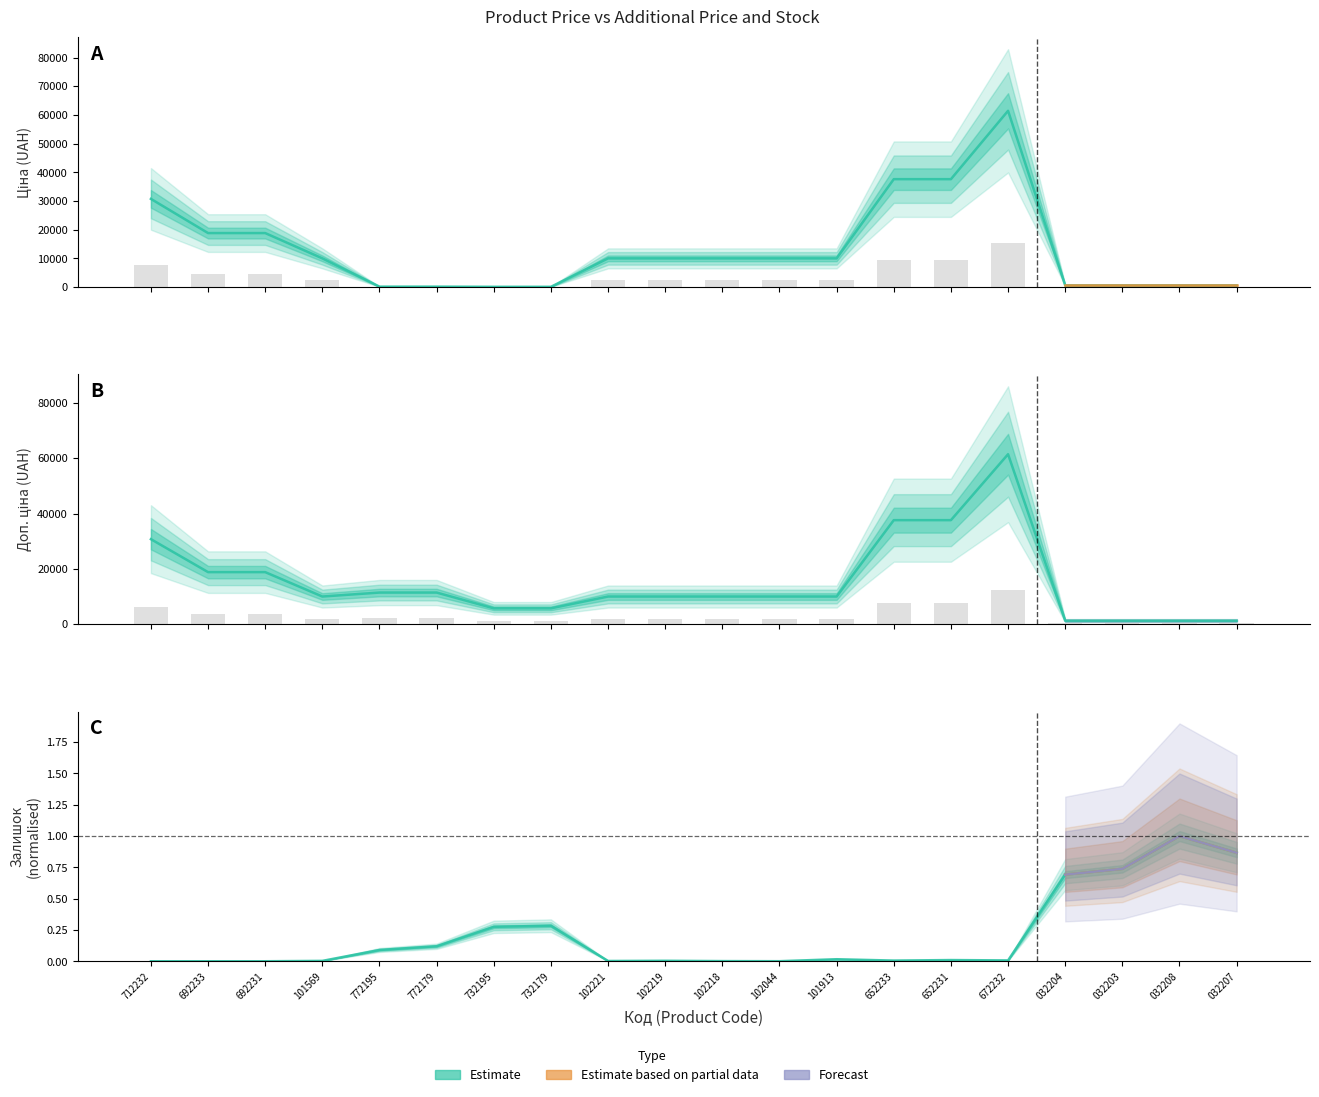

Which has a higher value, 732195 or 032204?

032204